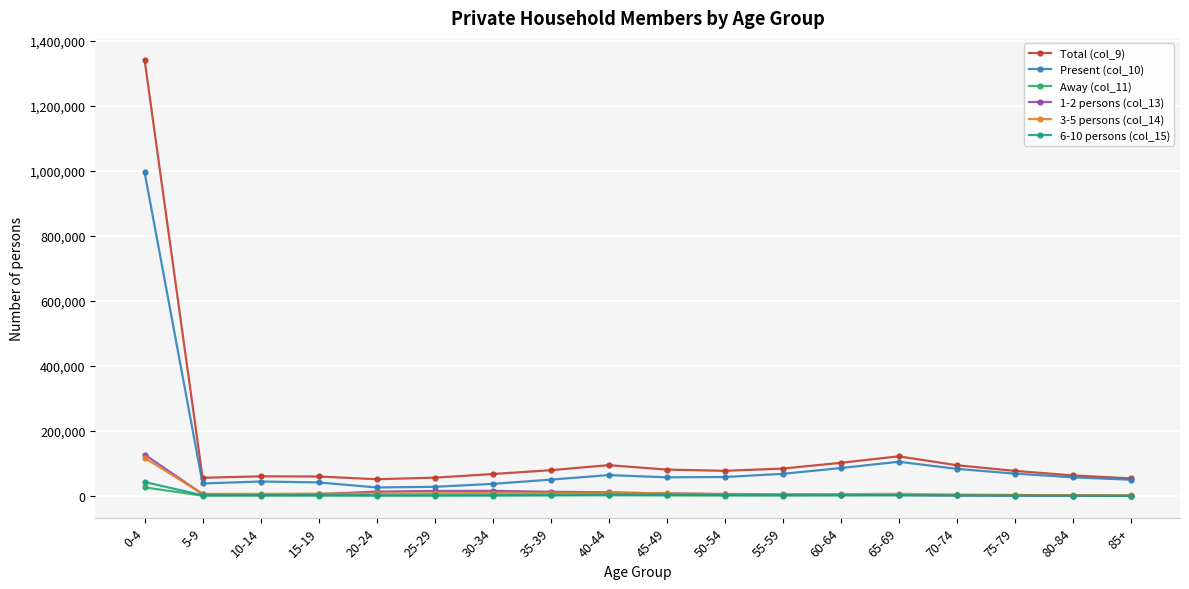

What is the label of the 15th point from the right?

15-19